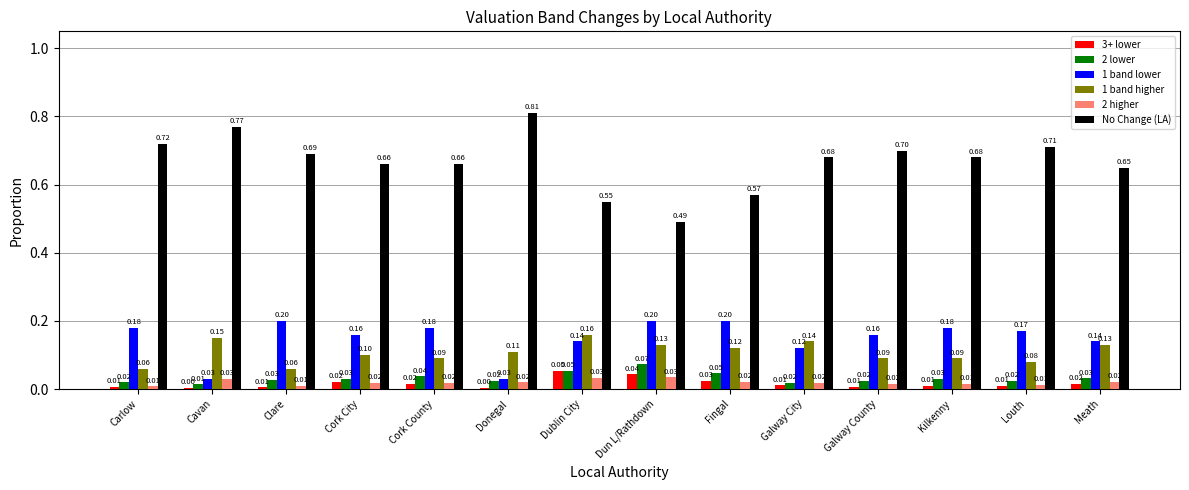

What is the sum of all 1 band higher values?

1.5